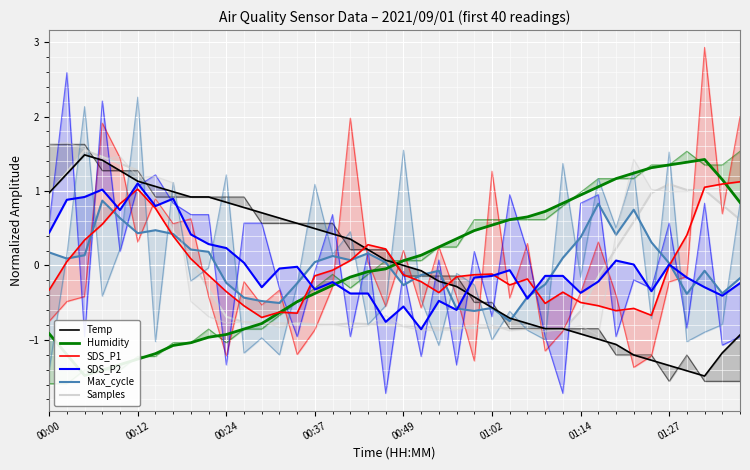

How many negative values does the Humidity series have?

20